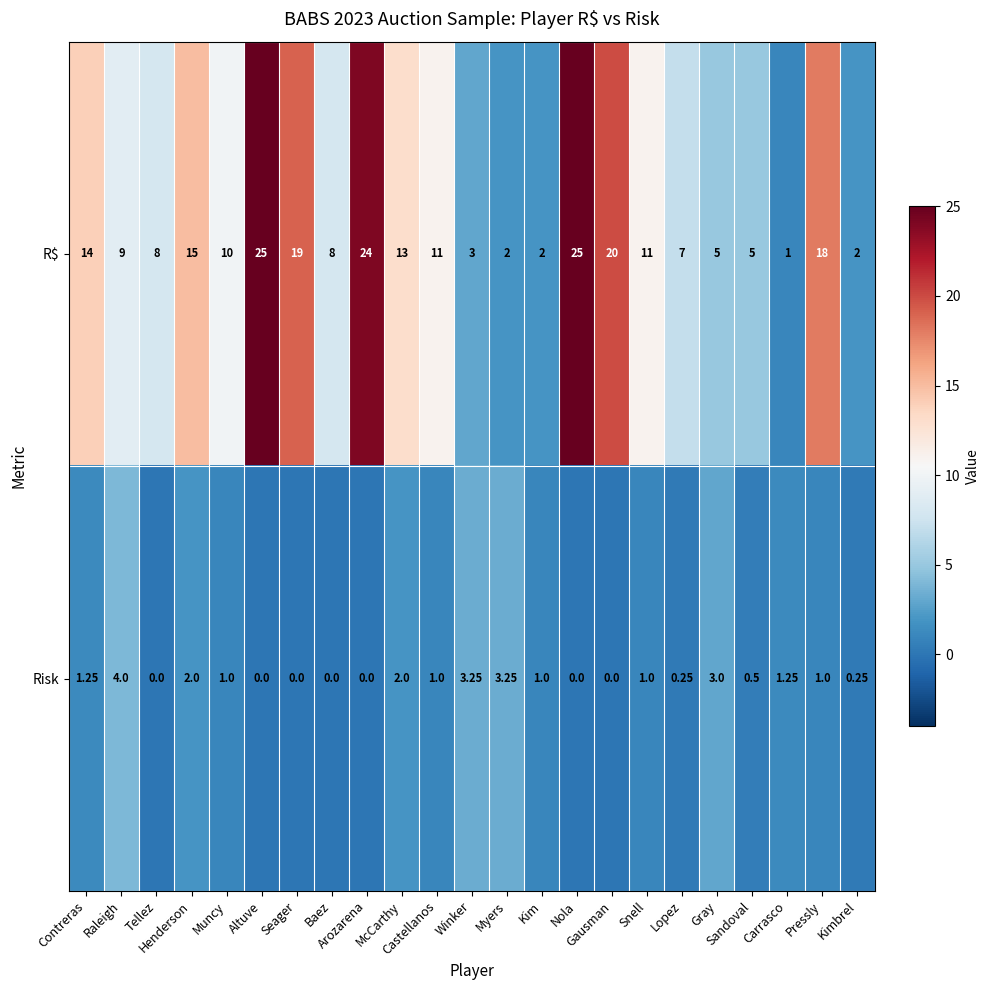

Which series has the widest spread of values?

R$